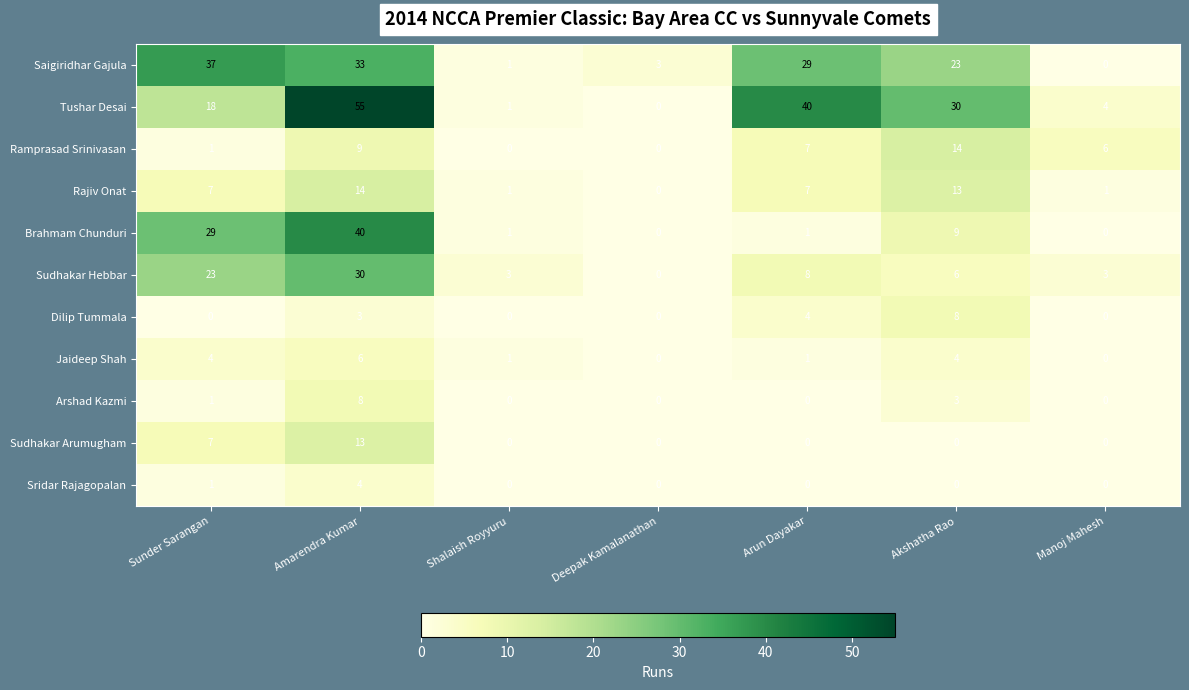

What is the difference between the Saigiridhar Gajula values at Manoj Mahesh and Deepak Kamalanathan?

3